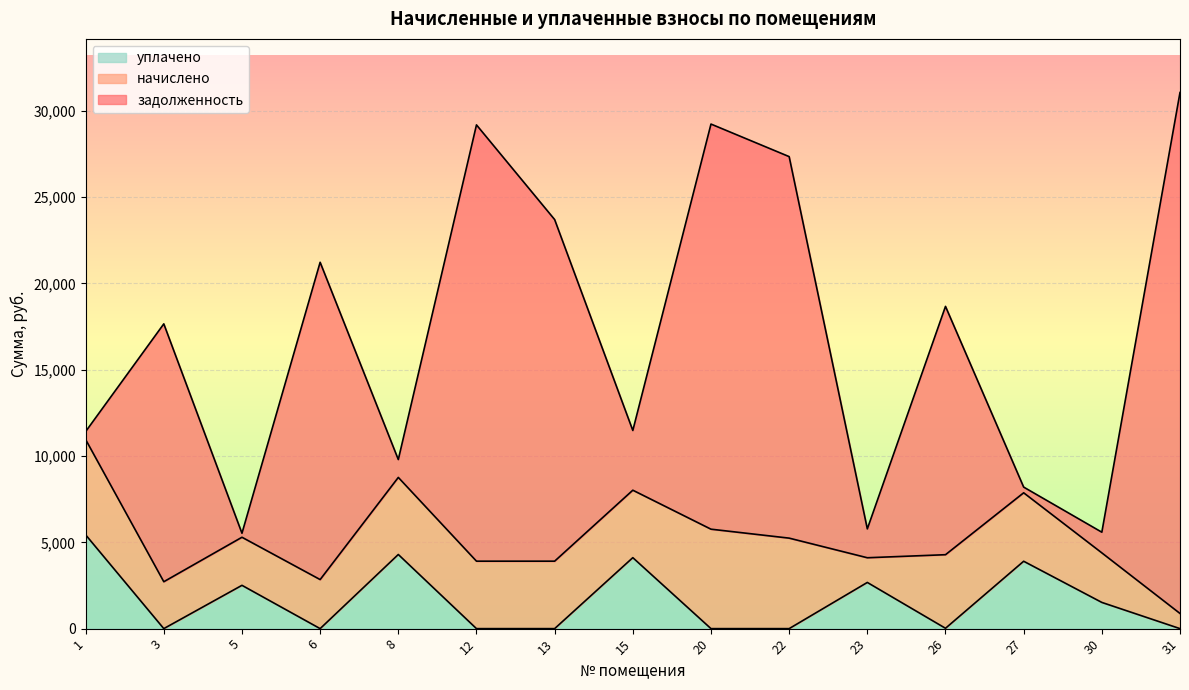

How many interior local valleys does the уплачено series have?

3